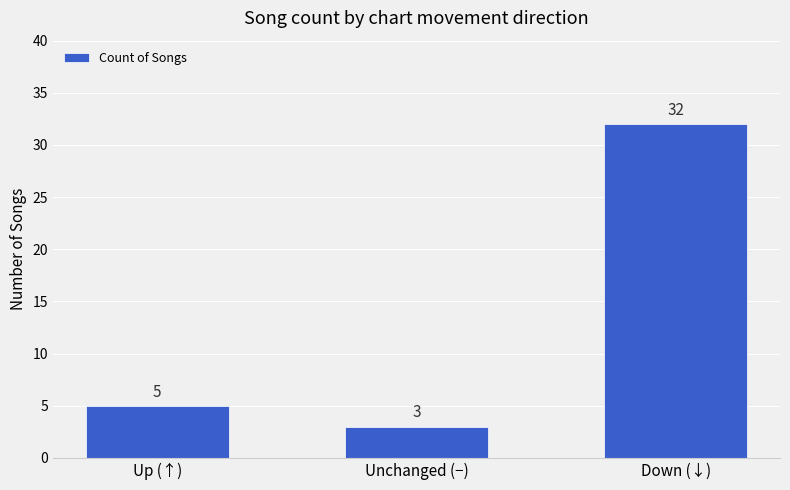

What is the sum of the values at Down (↓) and Up (↑)?

37